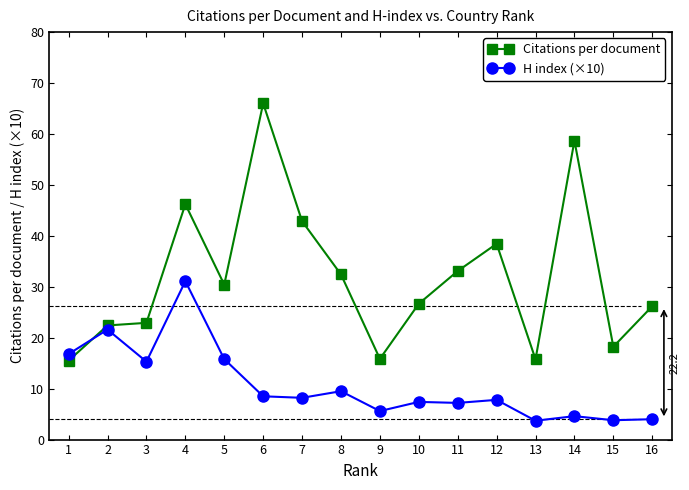

How many data points in Citations per document are less than 30?

8